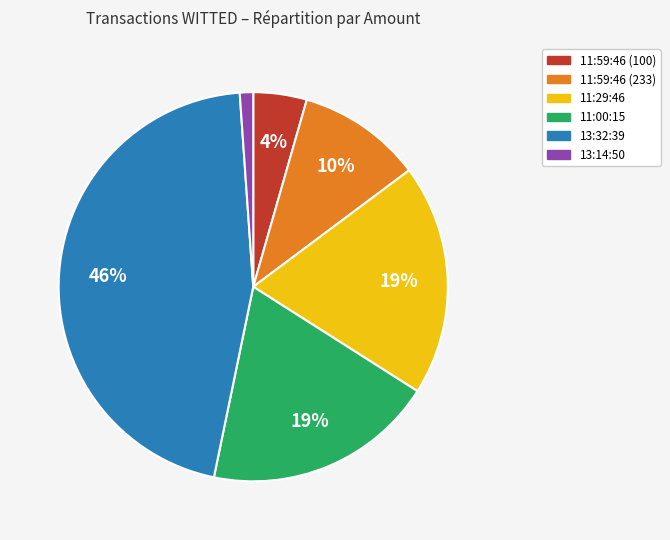

Combined, do 11:00:15 and 13:32:39 account for over 50%?

Yes